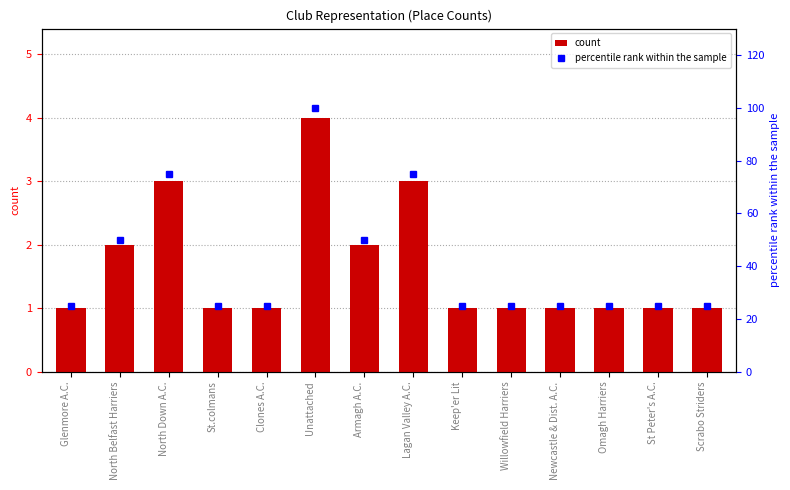

What is the label of the 8th bar from the left?

Lagan Valley A.C.